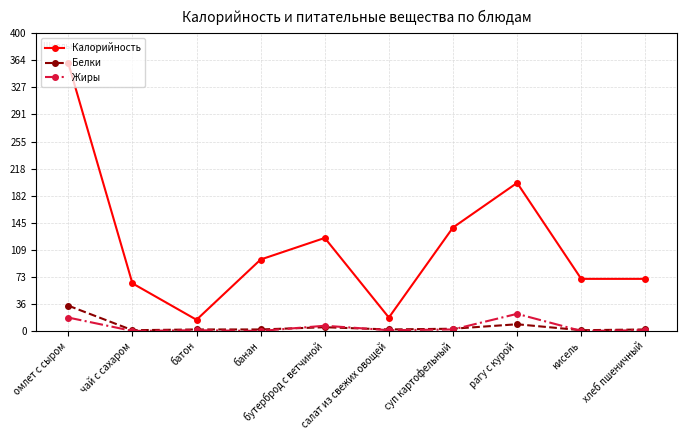

What position from the left is рагу с курой?

8